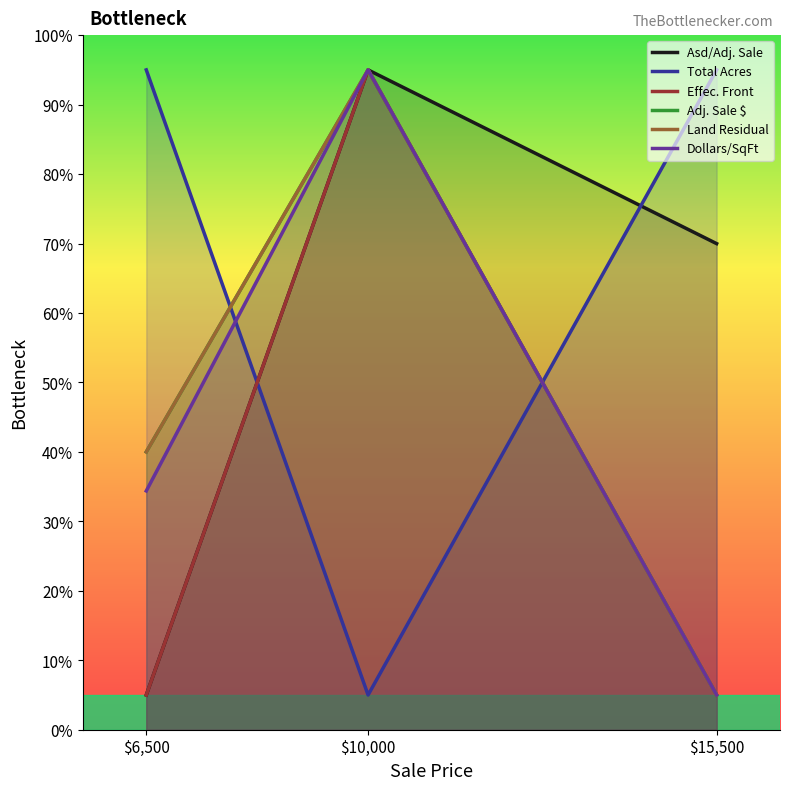

How many data points in Dollars/SqFt are above 34?

2